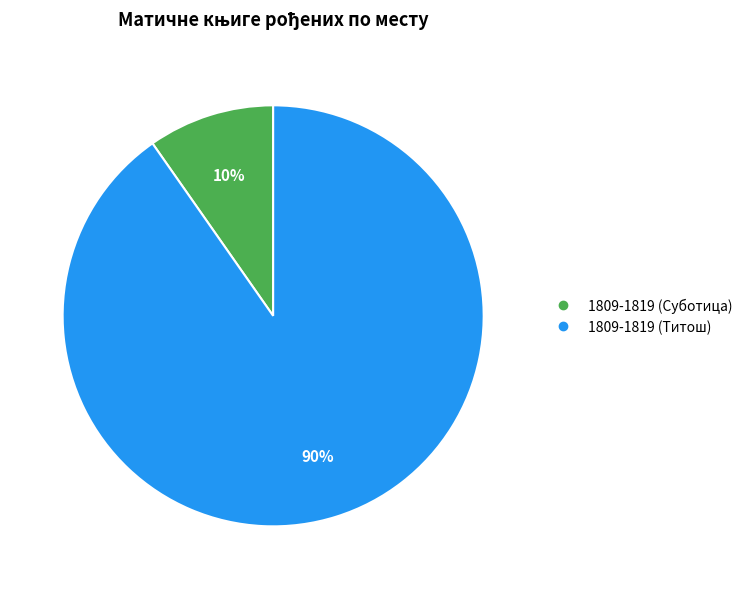

To the nearest percent, what is the average slice percentage?

50%